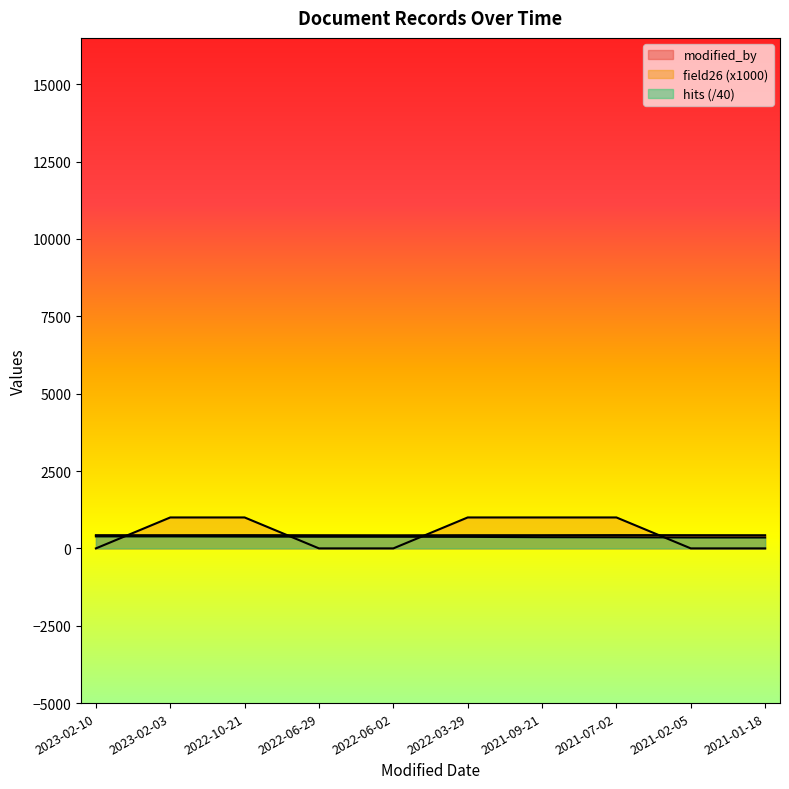

Does the chart display data point markers on the line(s)?

No